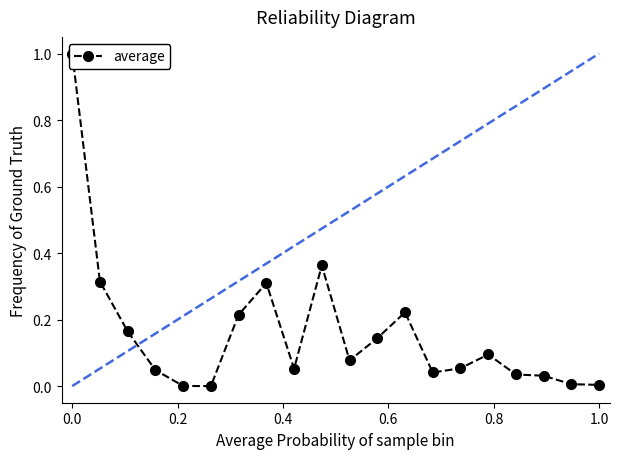

Reading left to right, extract all data points from this chart.

1.0	0.3	0.2	0.0	0.0	0.0	0.2	0.3	0.1	0.4	0.1	0.1	0.2	0.0	0.1	0.1	0.0	0.0	0.0	0.0